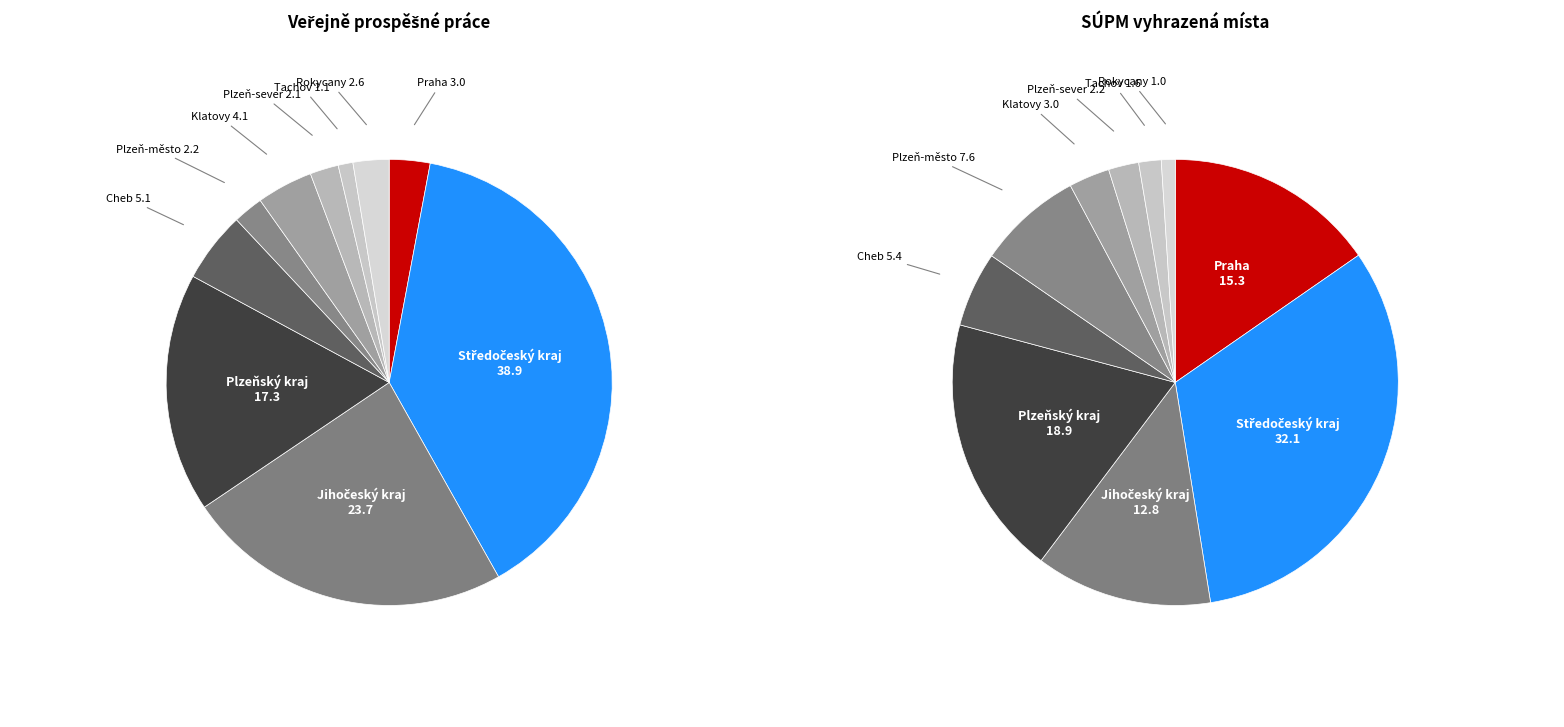

Is there a majority slice in this chart?

No